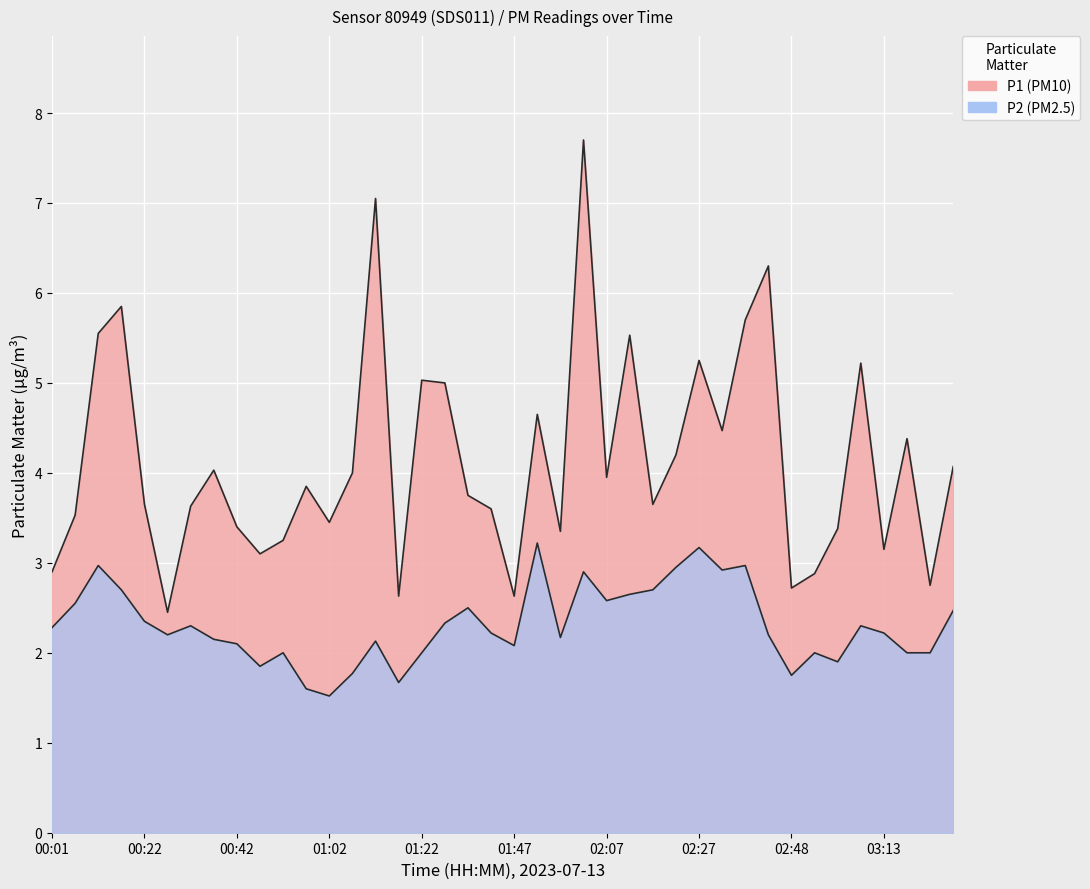

What is the smallest value displayed?

1.5